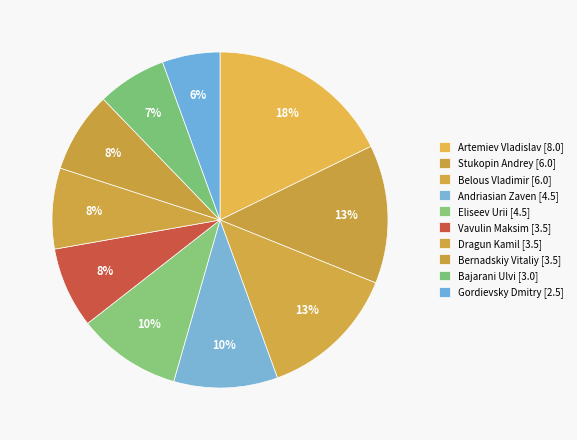

What percentage is the Vavulin Maksim [3.5] slice, to the nearest percent?

8%